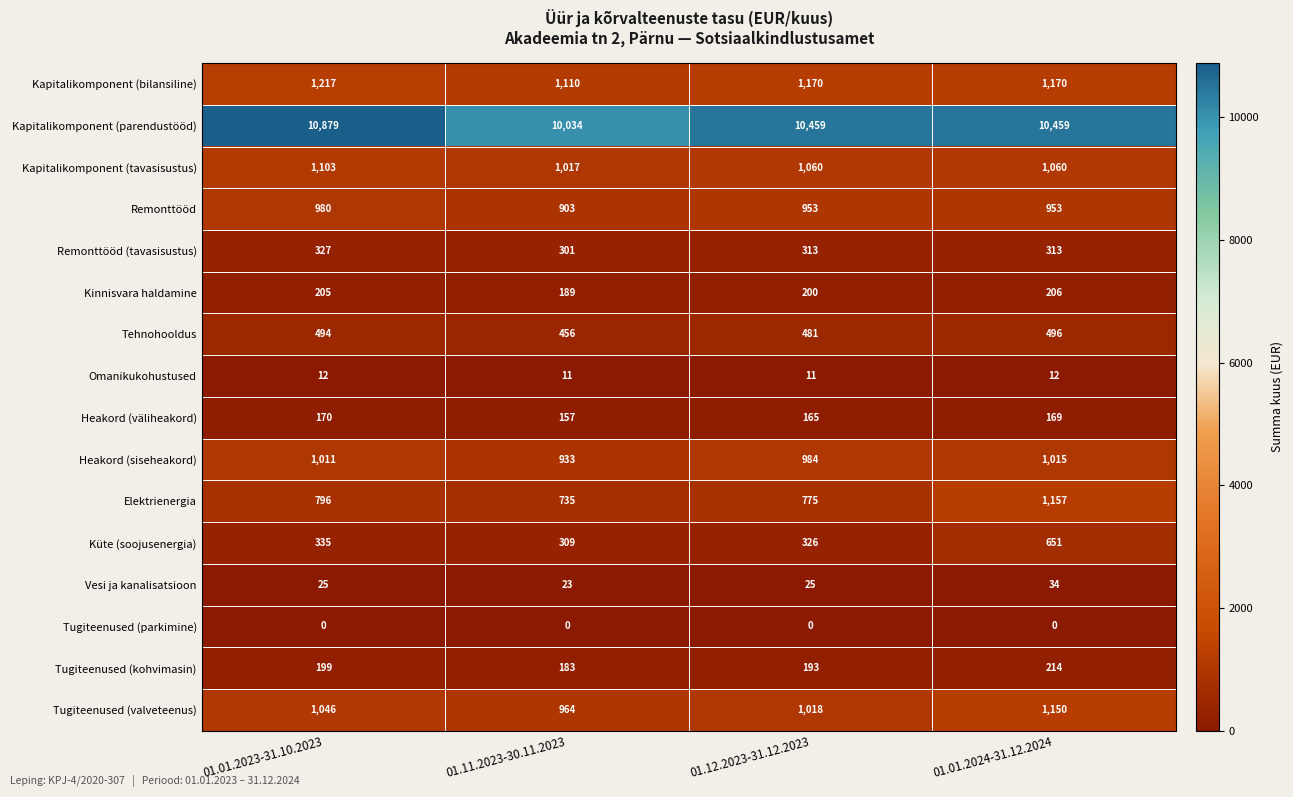

Which series has the largest total across all categories?

Kapitalikomponent (parendustööd)